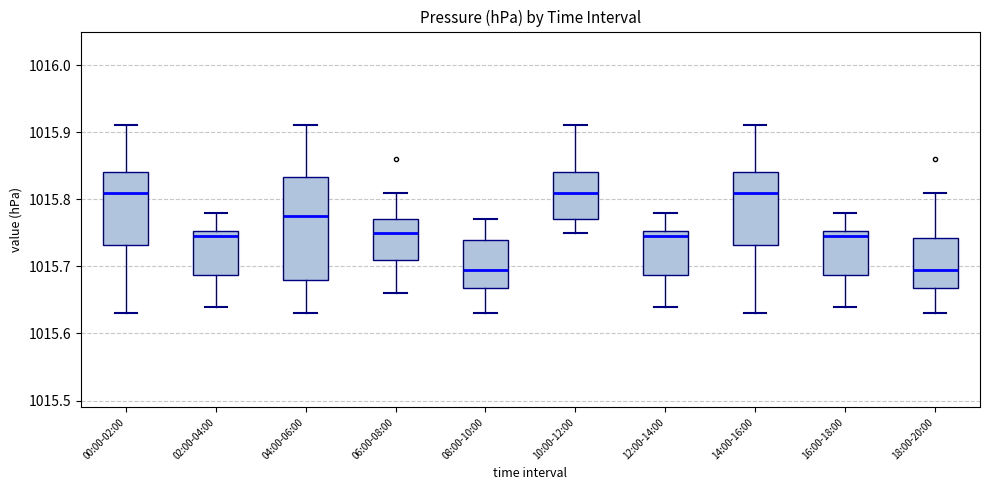

Where does the lower whisker of the box for 18:00-20:00 end on the y-axis? The values are not printed on the chart, so give them approximately, as read against the axis.

1015.63